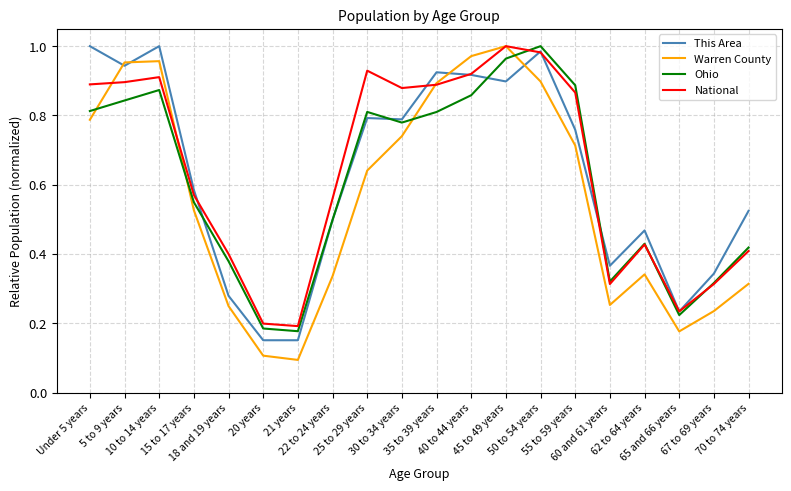

True or false: Warren County has a value of 0.2 at 67 to 69 years.

True